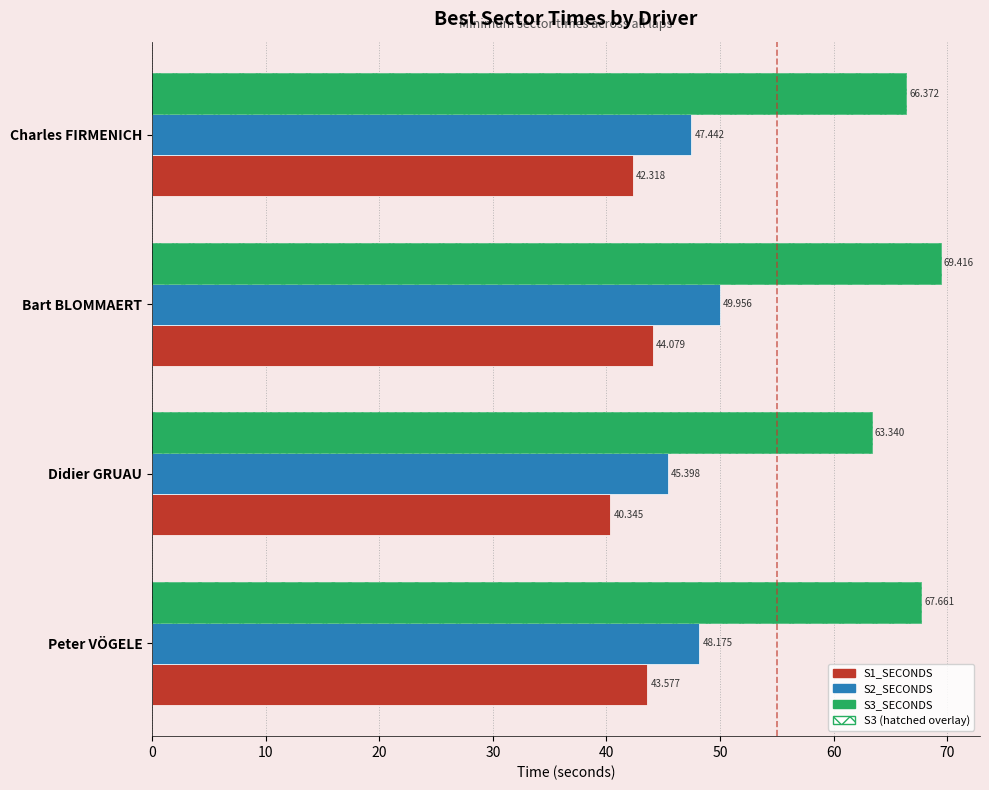

Which series changed the most between Peter VÖGELE and Charles FIRMENICH?

S3_SECONDS